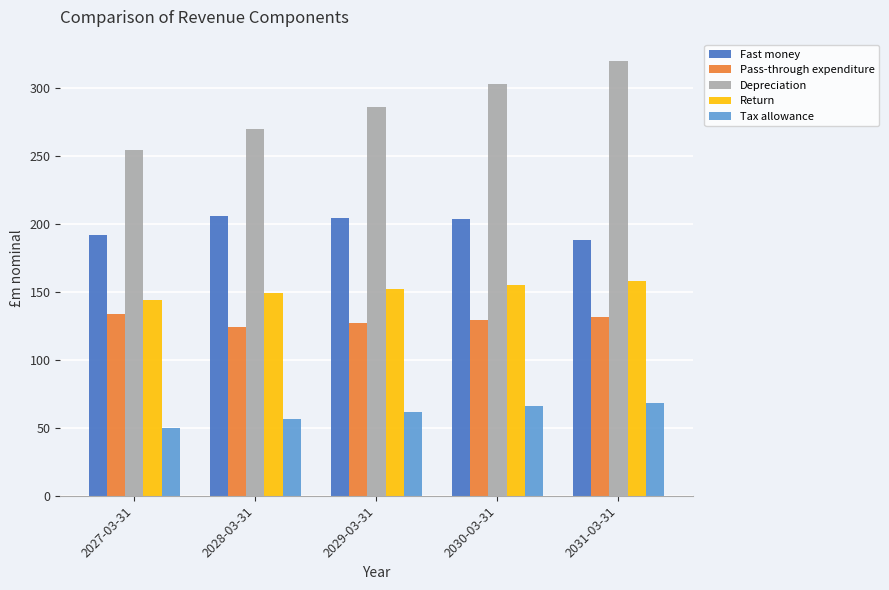

What is the highest value of the Return series?

158.3